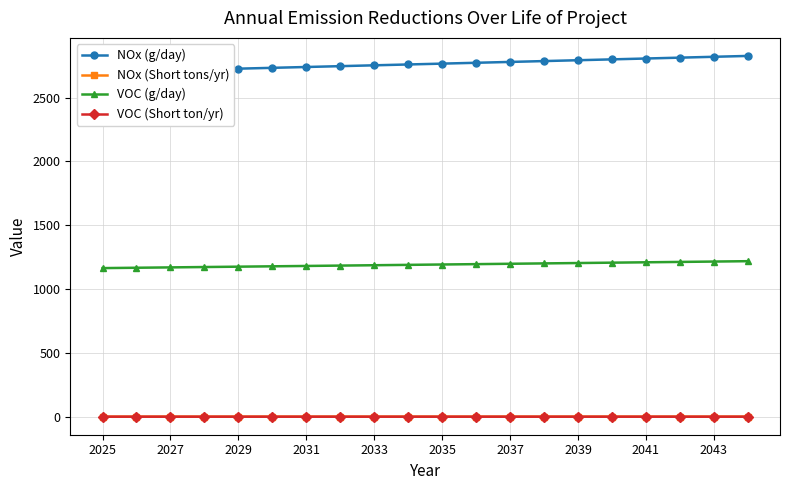

True or false: VOC (g/day) has a value of 1181.4 at 2031.

True